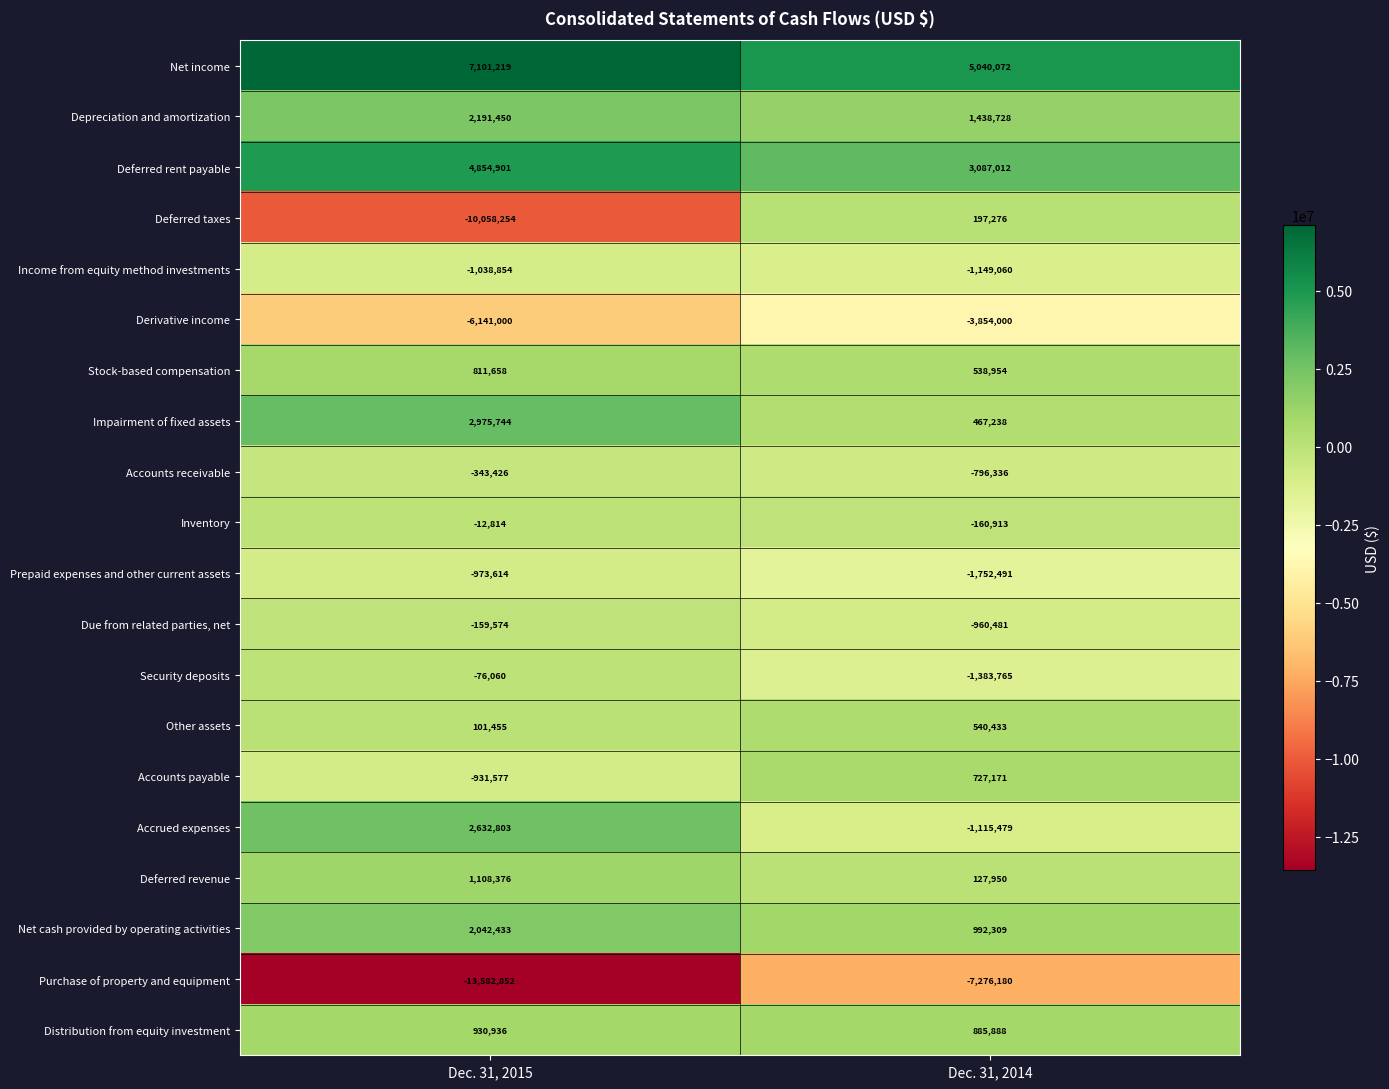

What is the spread (max minus min) of values at Dec. 31, 2015?

20684071